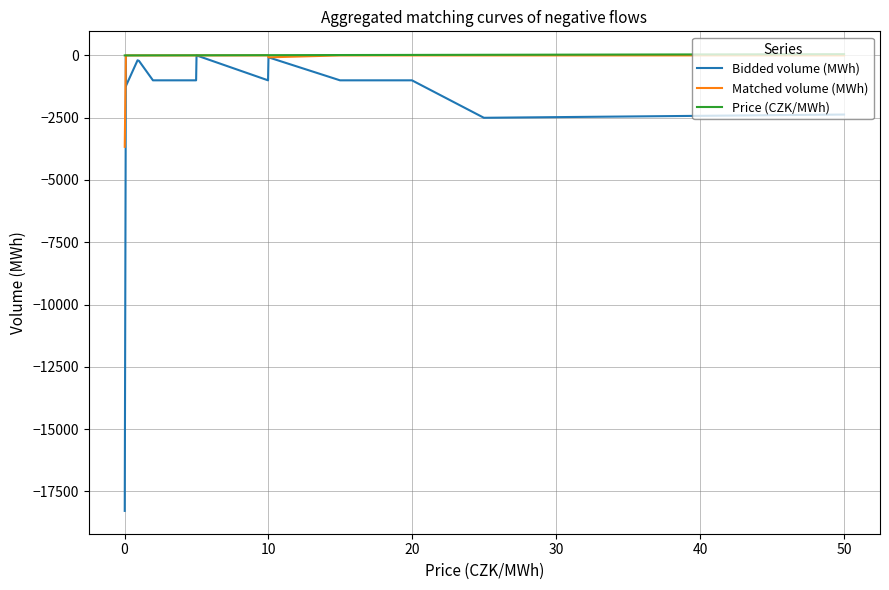

What is the minimum value for Bidded volume (MWh)?

-18281.3